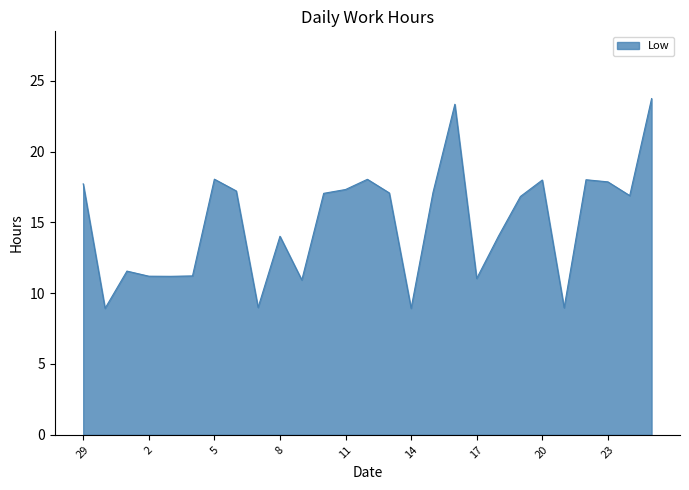

Does the chart have visible grid lines?

No